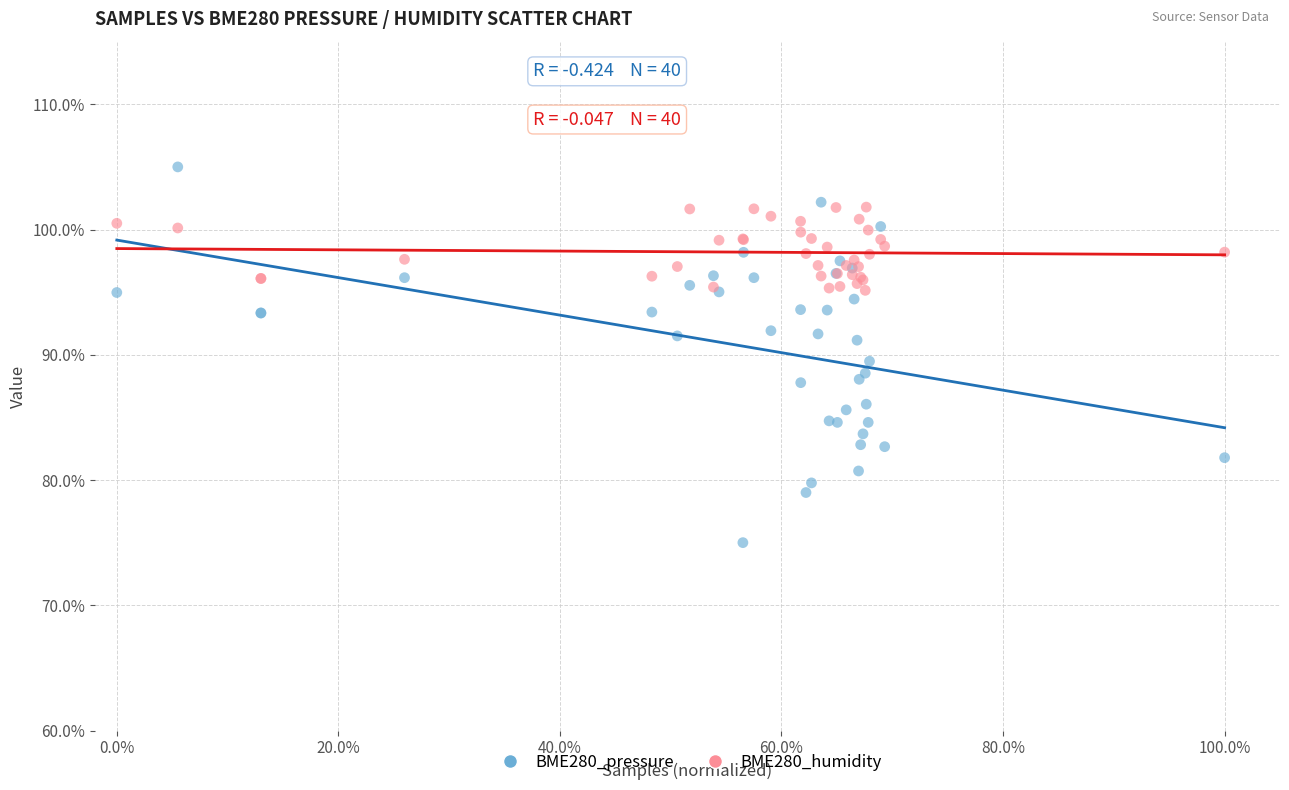

What is the X range (max minus min) for the scatter plot?

1.0